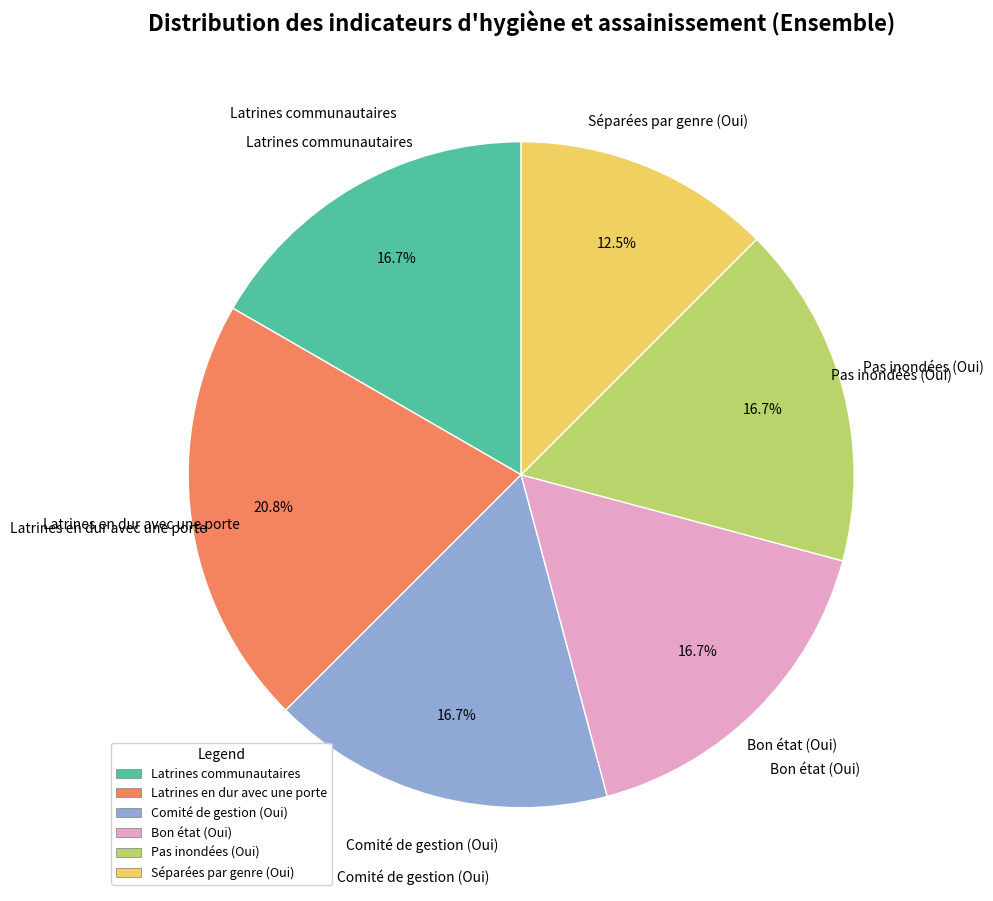

Approximately how many times larger is the value at Séparées par genre (Oui) compared to Latrines en dur avec une porte?

0.6